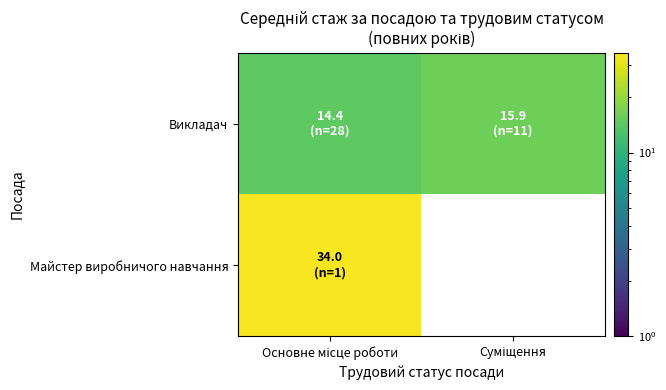

What is the difference between the maximum and minimum values in the Викладач series?

1.5